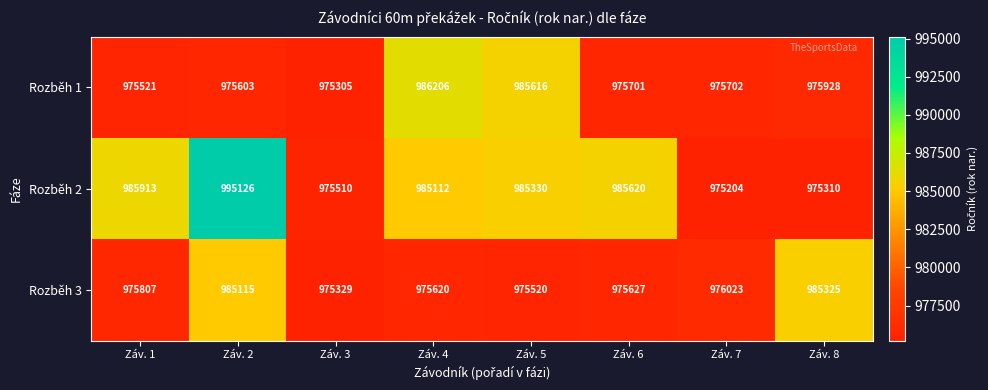

The Rozběh 1 series shows 986206 at Záv. 4. True or false?

True